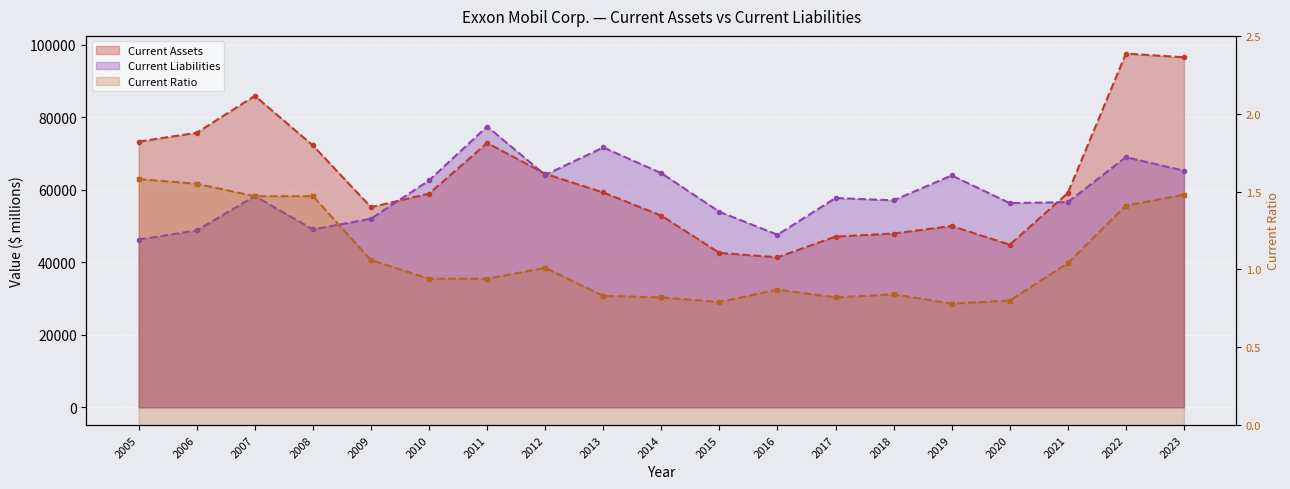

At which label does Current Assets reach its minimum?

2016